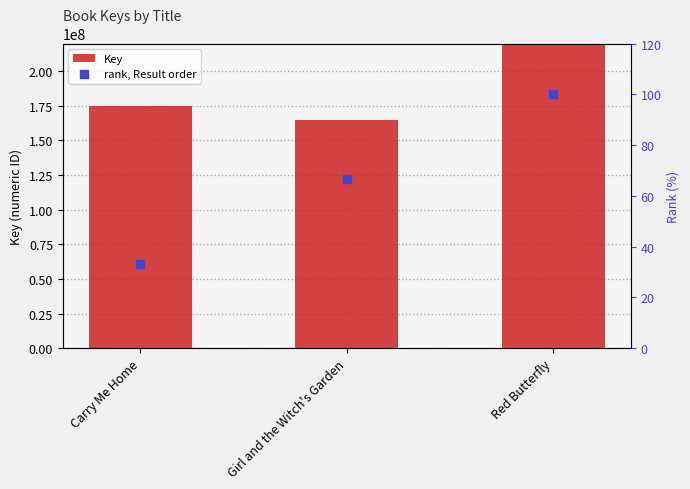

Which series reaches the minimum Y coordinate?

rank, Result order